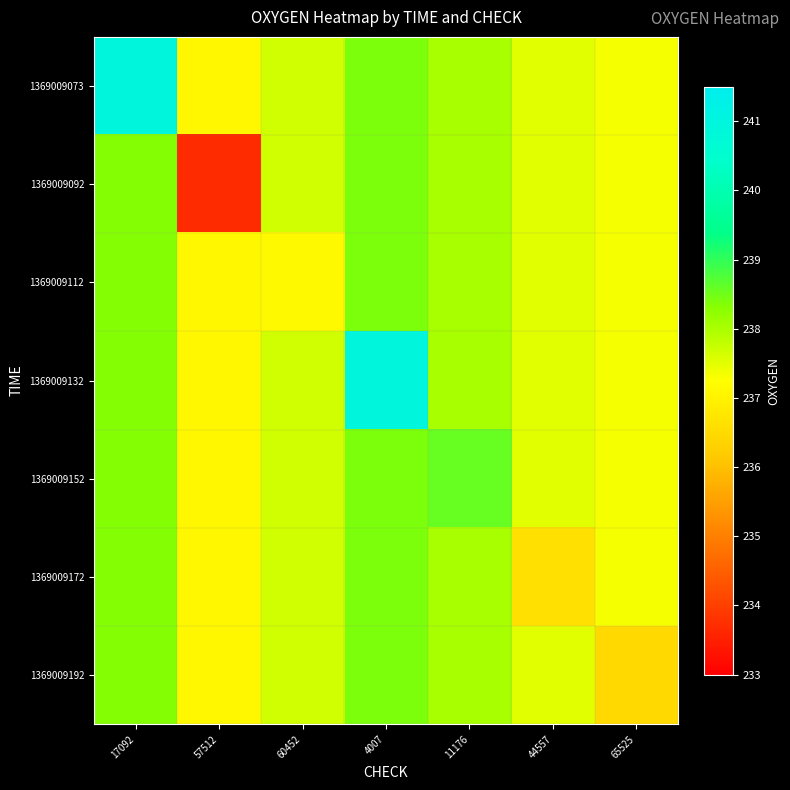

Rank the series at 4007 from lowest to highest value.

1369009073, 1369009092, 1369009112, 1369009152, 1369009172, 1369009192, 1369009132